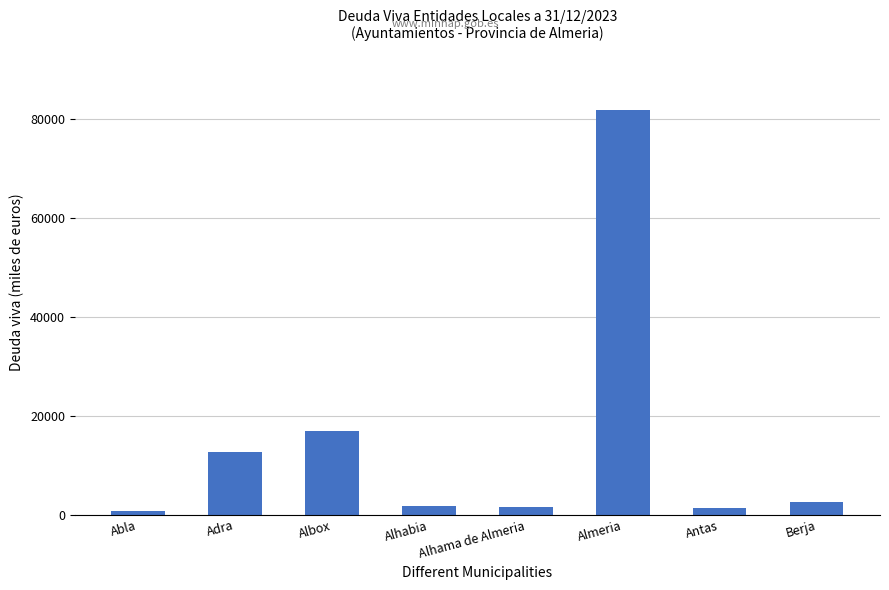

How many bars are there in total?

8